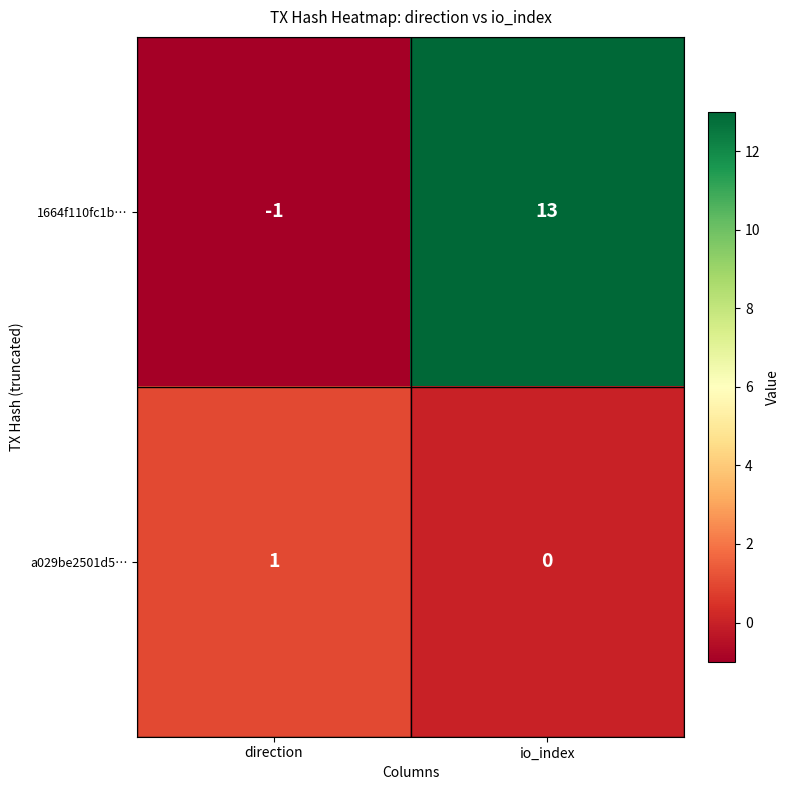

Where is a029be2501d5… nearest to the value 0?

io_index